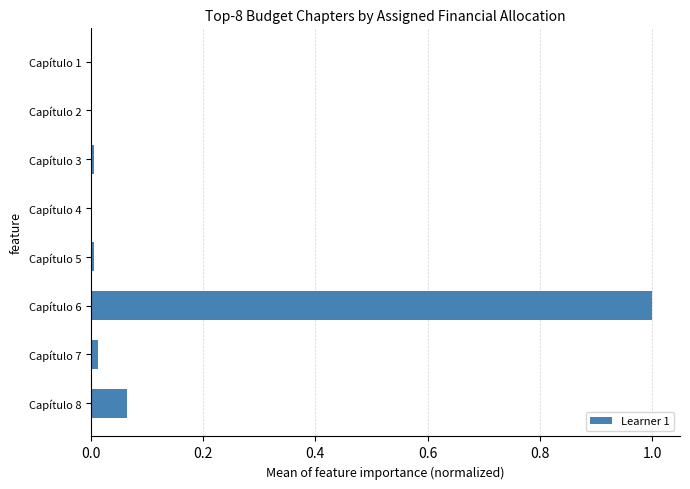

The chart shows a value of 0.0 at Capítulo 1. True or false?

True